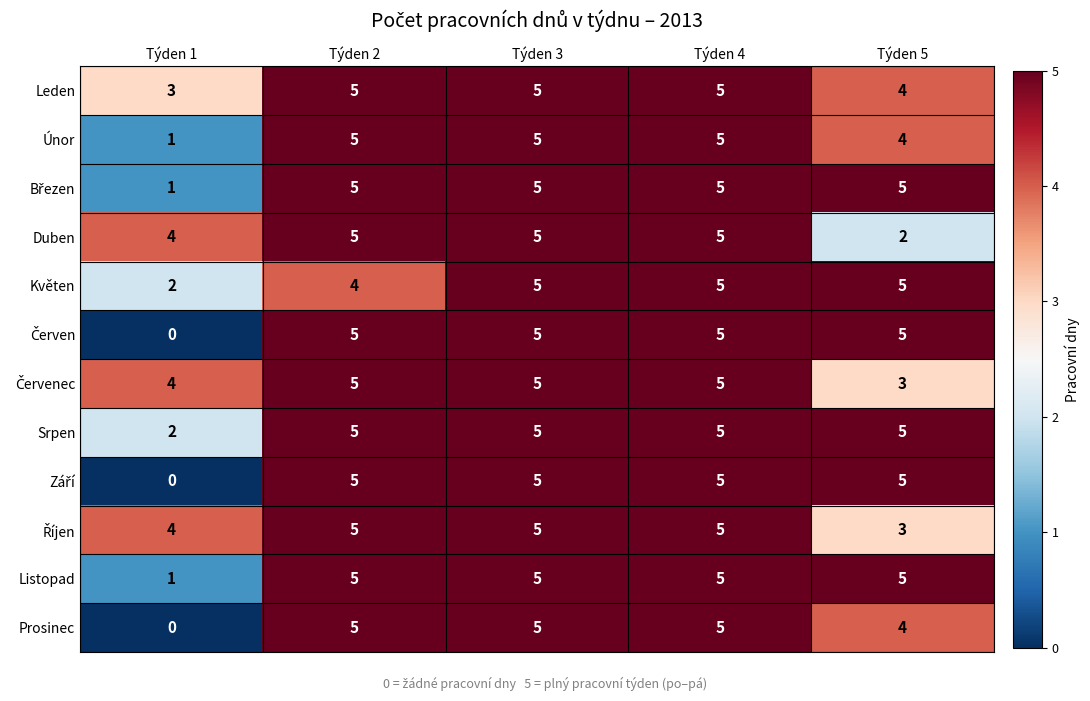

Between Týden 4 and Týden 5, which series saw the biggest shift?

Duben